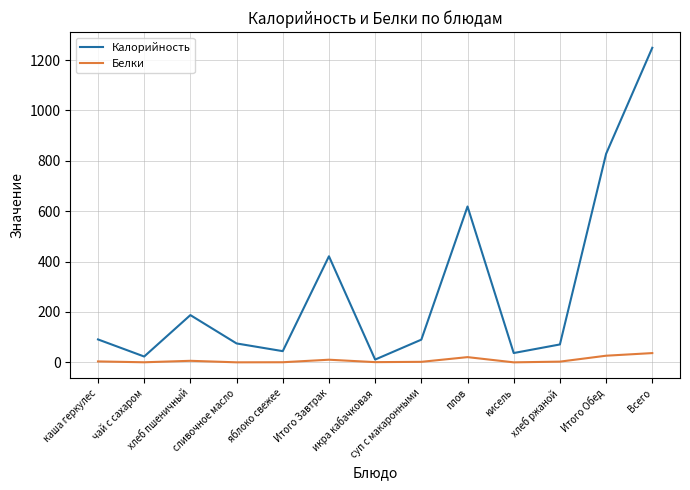

What is the difference between the second highest and minimum values in the Калорийность series?

816.6